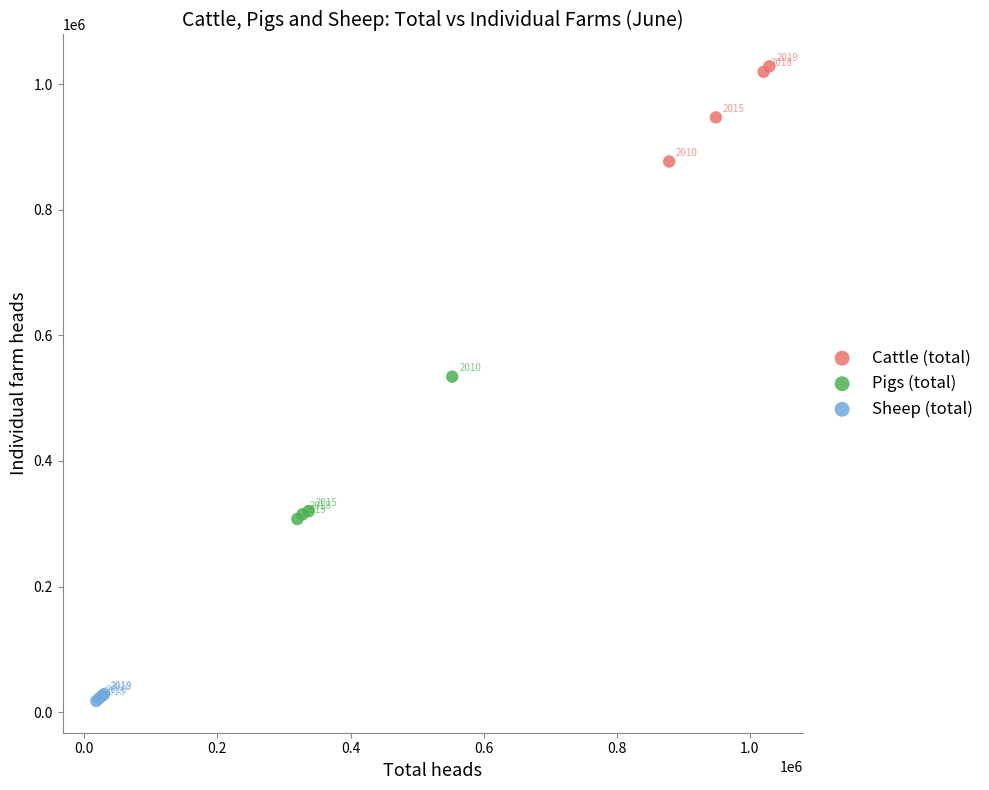

Which series contains the highest Y value?

Cattle (total)